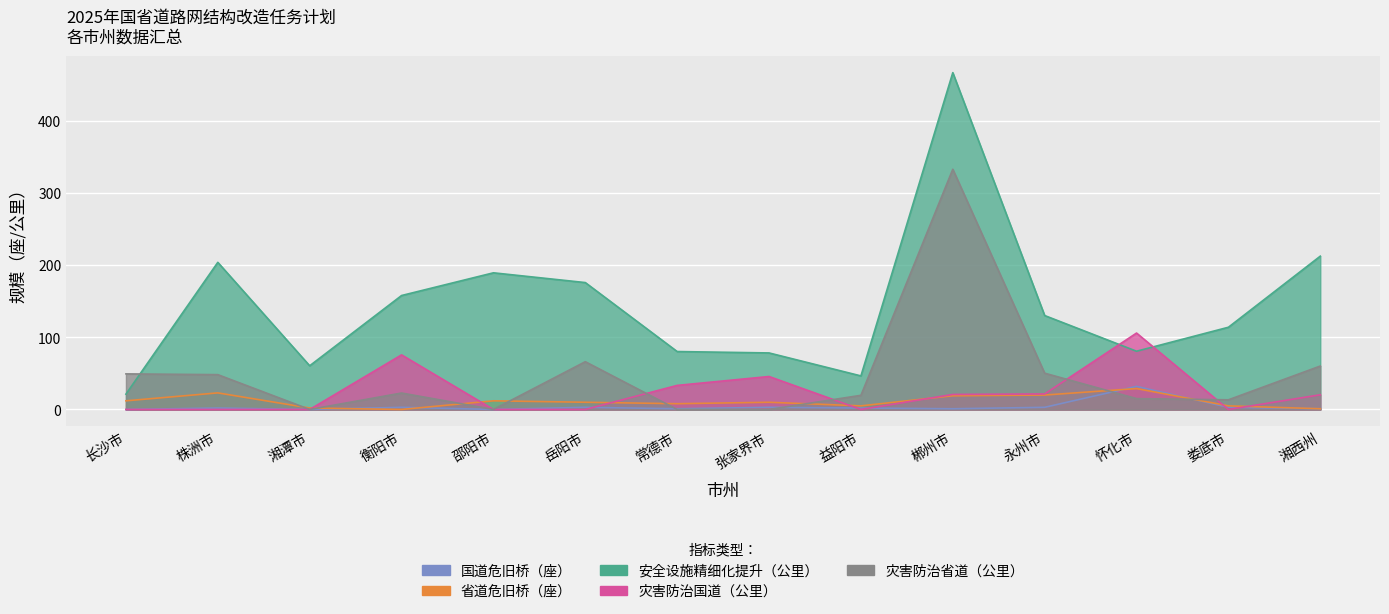

What is the difference between the 省道危旧桥（座） values at 邵阳市 and 娄底市?

7.0